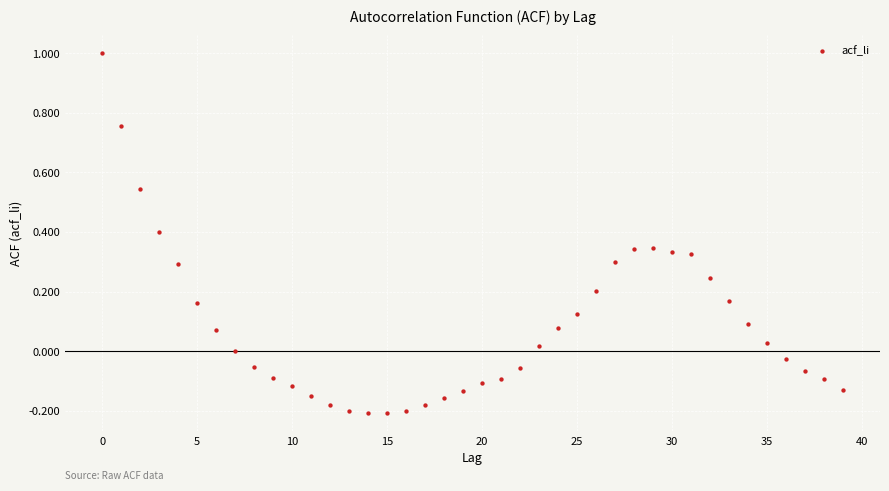

What is the range of Y values (max minus min)?

1.2